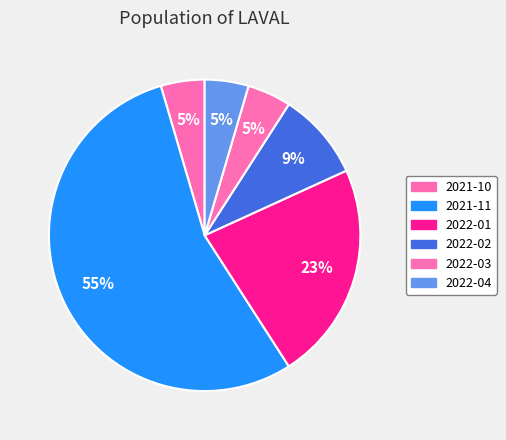

Is it true that 2022-02 is 1% of the pie?

False